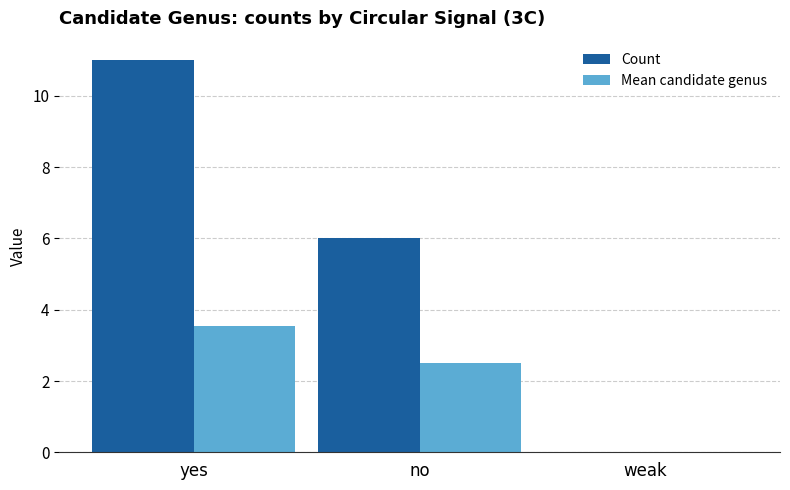

How many values in Mean candidate genus are above zero?

2